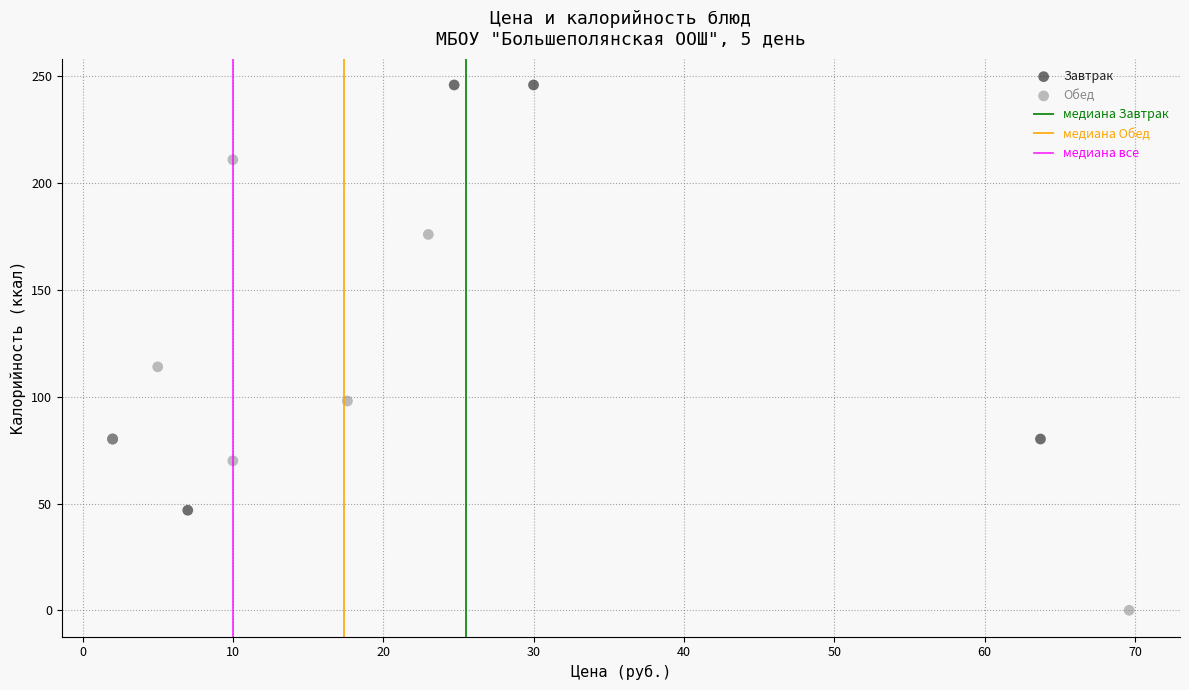

Which series has the largest Y range (max minus min)?

Обед